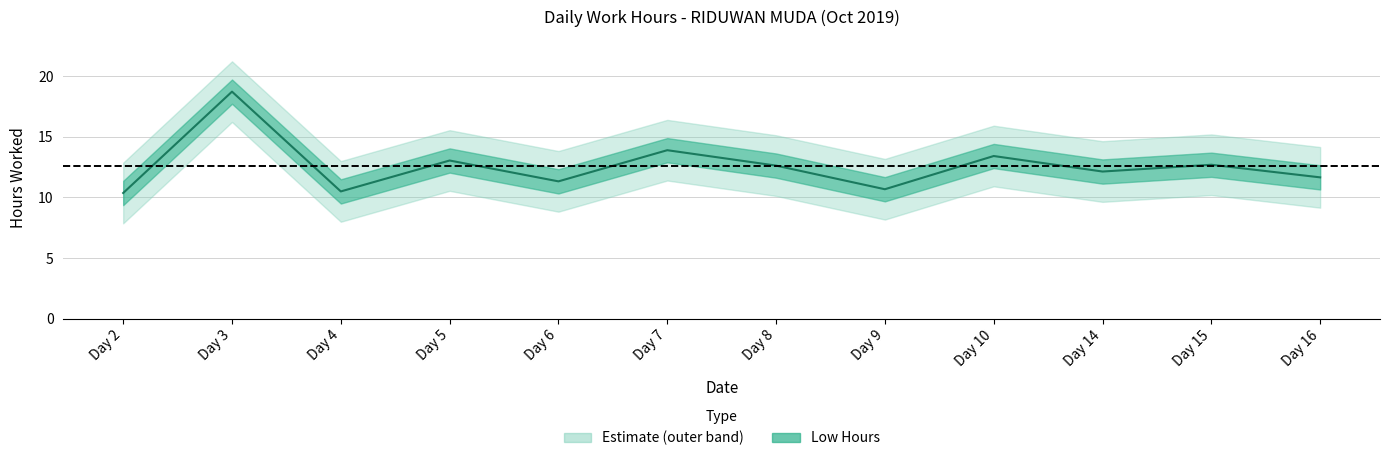

What is the value of the 4th point from the left?

13.0